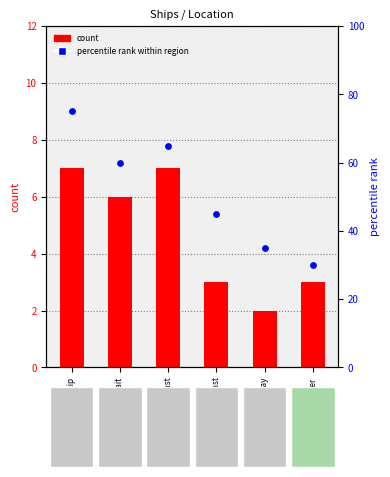

What is the total value across all series at Bass Strait?

66